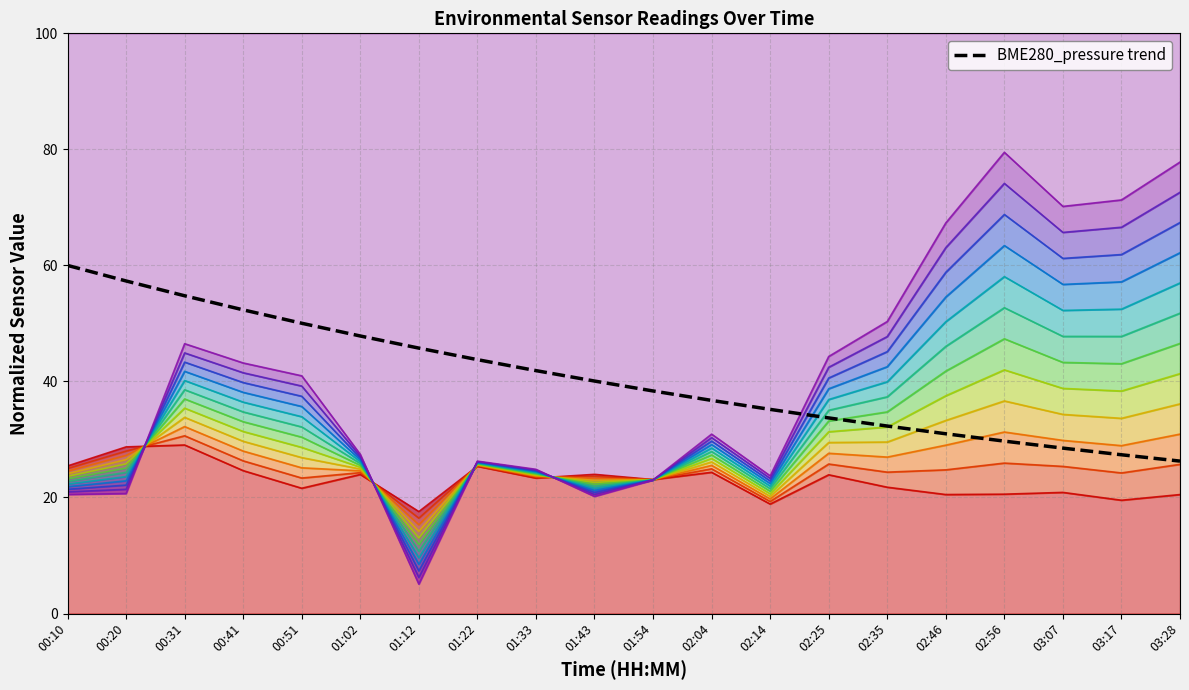

What is the approximate value at 02:04?

36.7